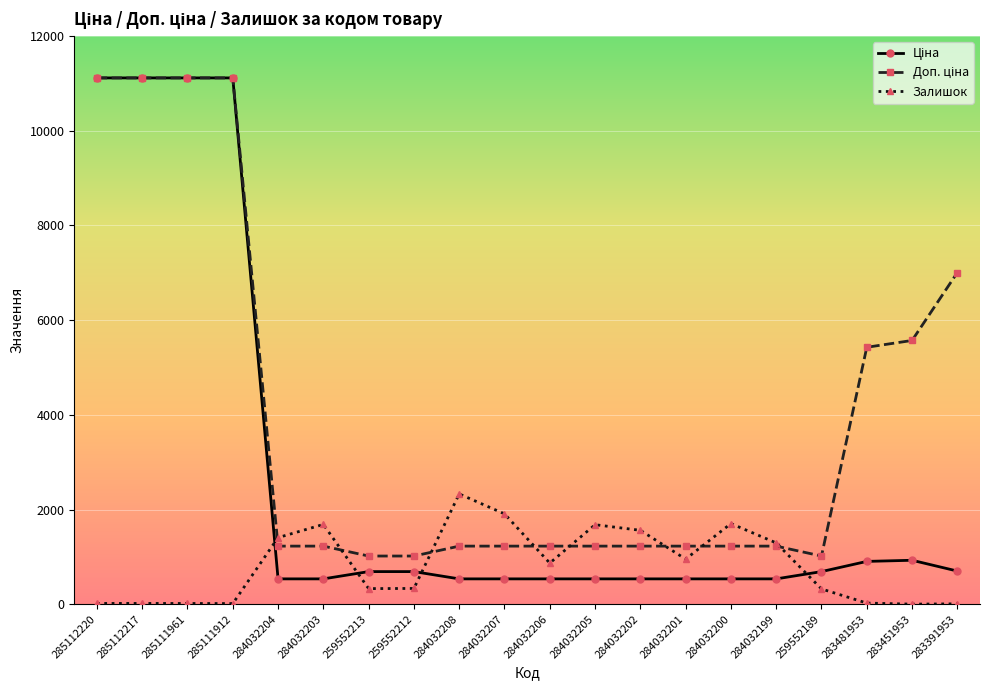

How many values in the Залишок series are below 869?

10